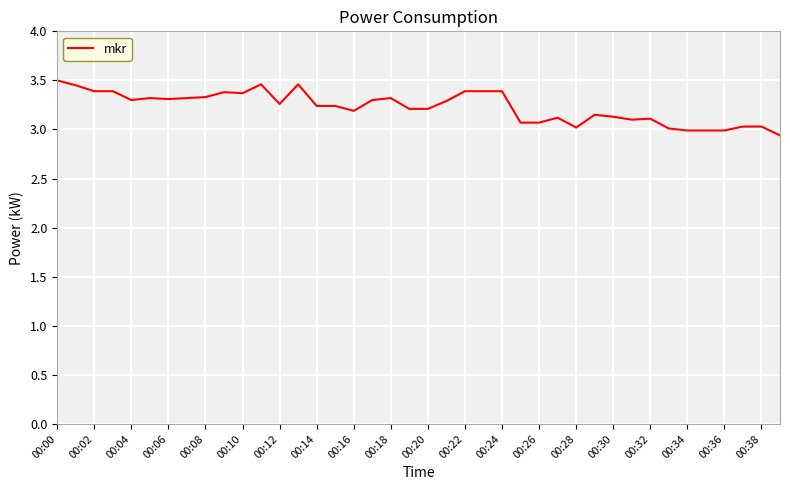

At which label does the data first exceed 3?

00:00